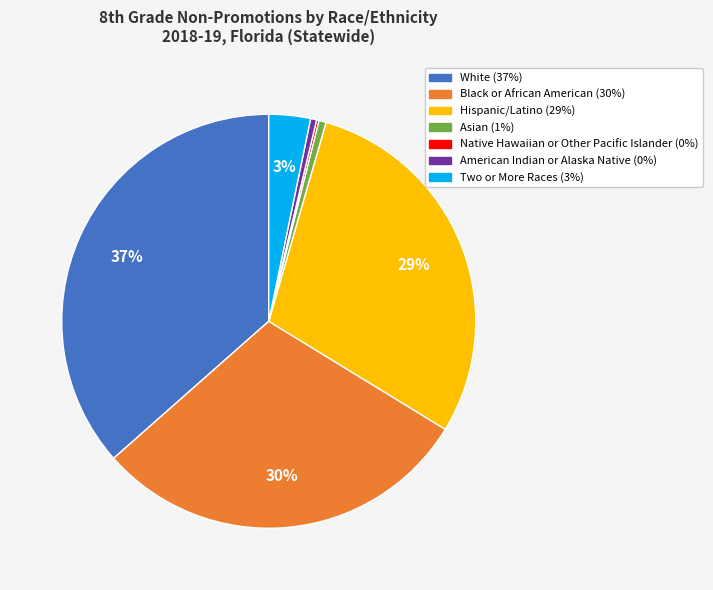

Is there any slice that represents more than half of the pie?

No